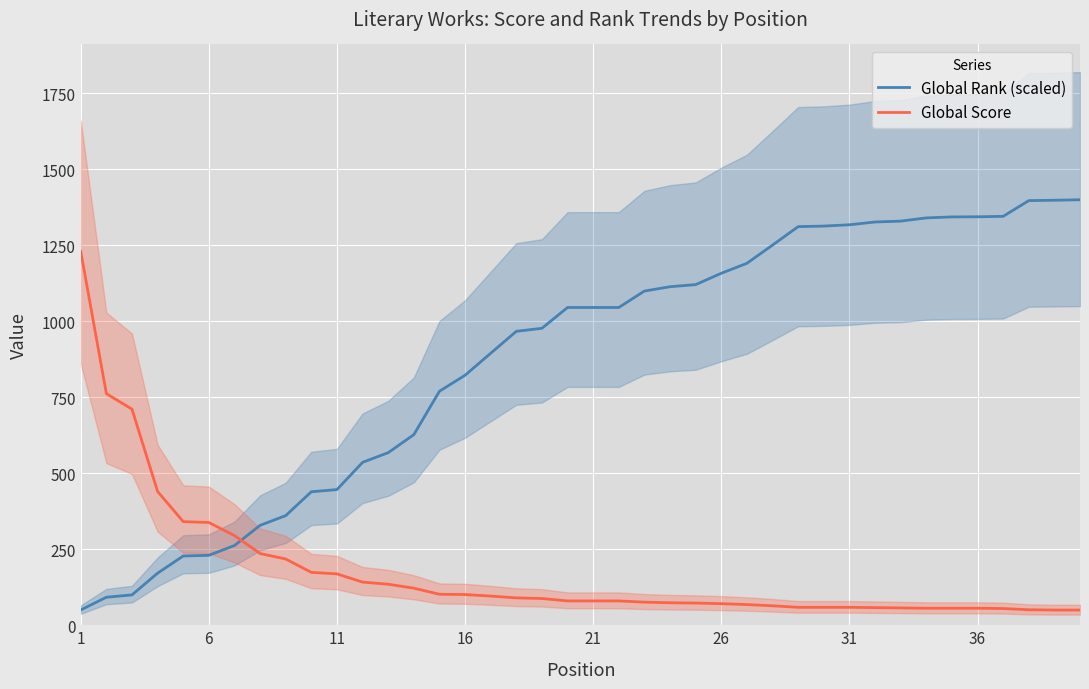

Reading left to right, what are all the values shown in this chart?

Global Rank (scaled): 50.3	92.1	99.9	171.4	227.9	230.1	262.3	328.8	360.8	439.2	446.4	536.0	567.8	627.1	770.0	822.6	894.9	967.1	977.1	1045.6	1045.6	1045.6	1099.6	1113.8	1120.8	1158.1	1190.9	1250.8	1311.5	1313.4	1317.7	1326.8	1329.7	1340.3	1343.5	1344.0	1345.4	1397.1	1398.4	1400.0
Global Score: 1230.0	762.0	711.0	440.0	341.0	338.0	295.0	236.0	218.0	174.0	169.0	142.0	135.0	122.0	102.0	101.0	96.0	90.0	88.0	80.0	80.0	80.0	76.0	74.0	73.0	71.0	68.0	64.0	59.0	59.0	59.0	58.0	57.0	56.0	56.0	56.0	55.0	51.0	50.0	50.0